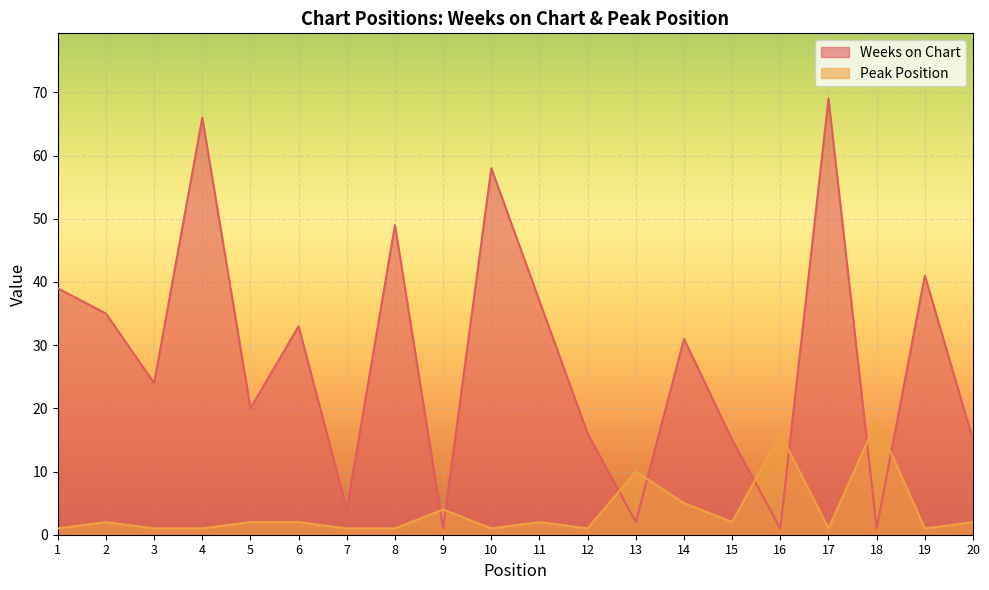

True or false: Peak Position has a value of 3 at 20.

False